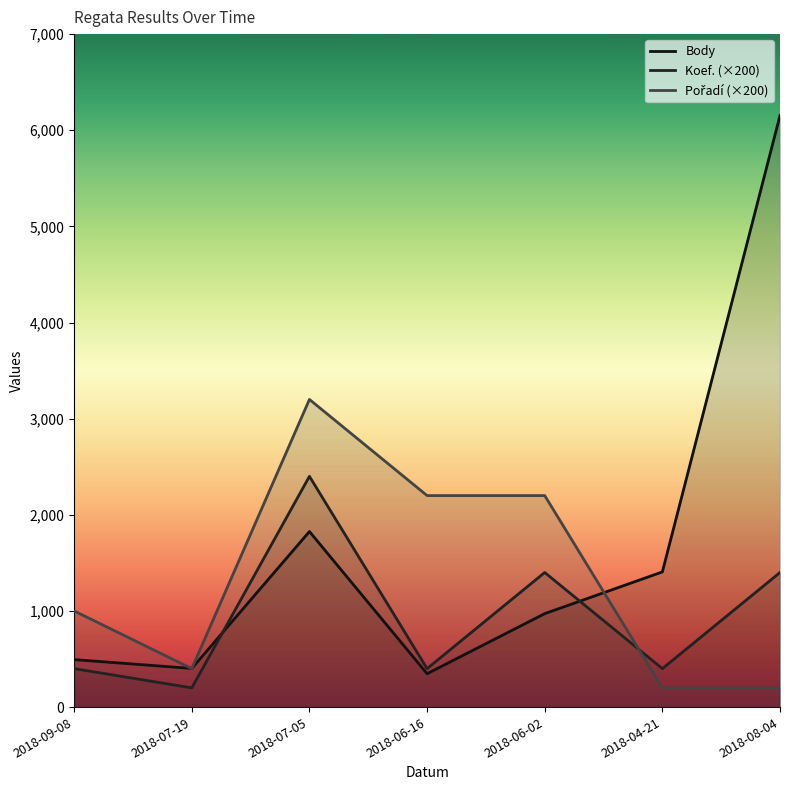

What is the difference between the maximum and minimum values in the Body series?

5807